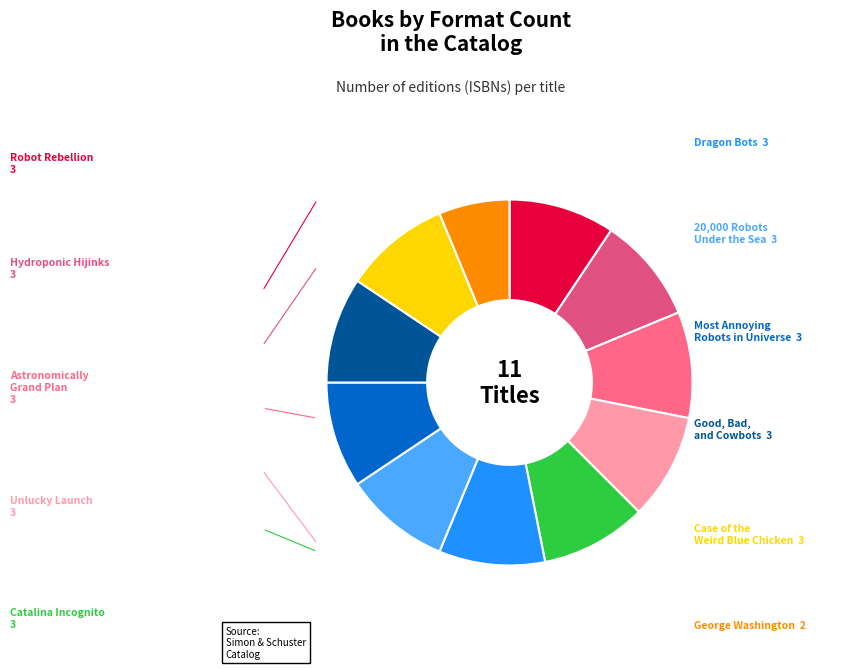

To the nearest percent, what is the average slice percentage?

9%